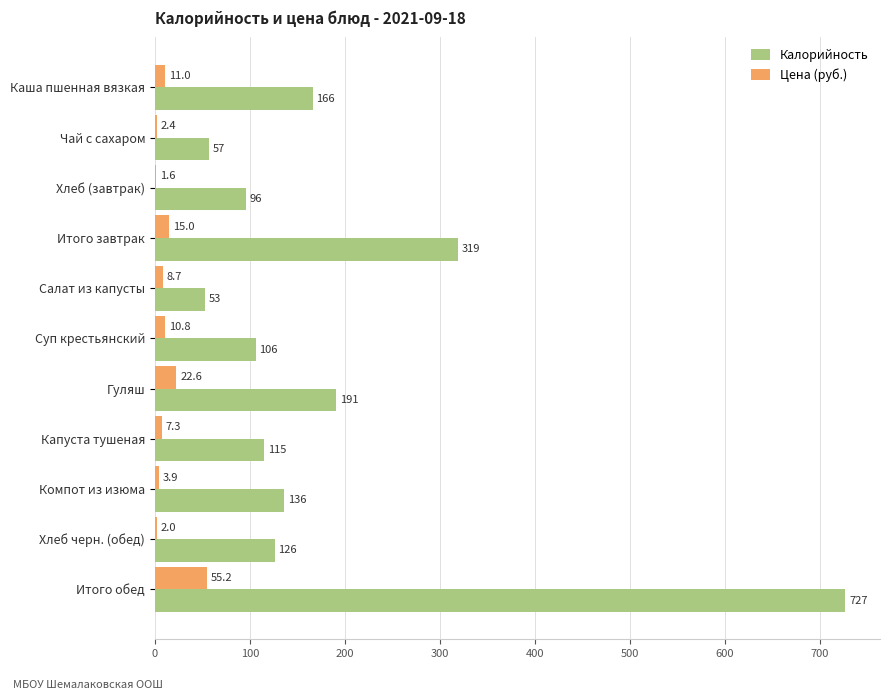

Which category has the highest value in the Цена (руб.) series?

Итого обед